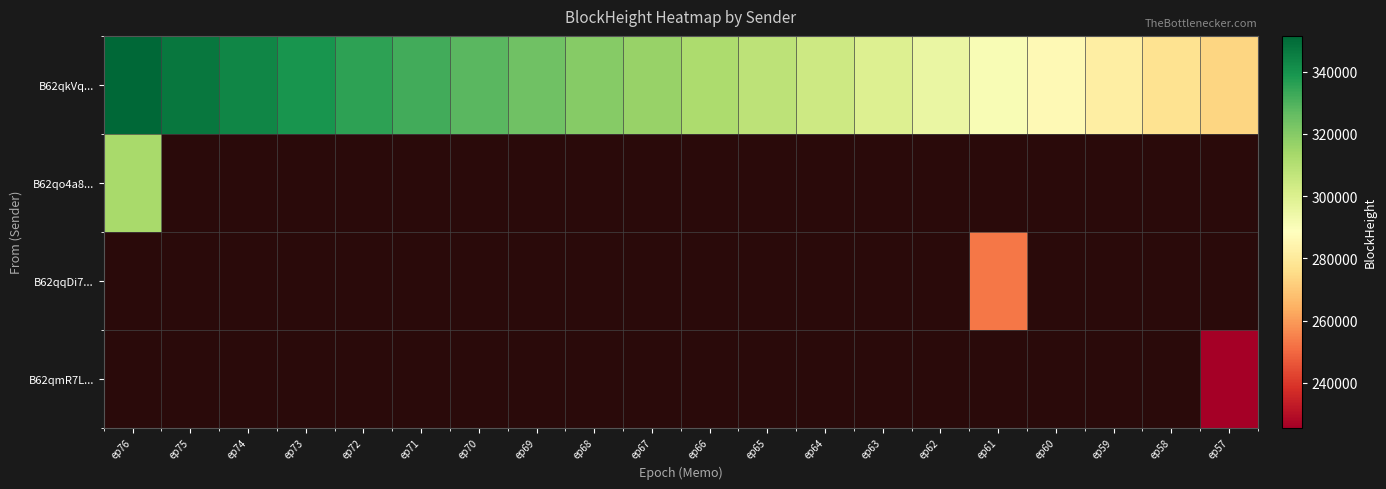

Which category has the lowest value across all series?

ep75